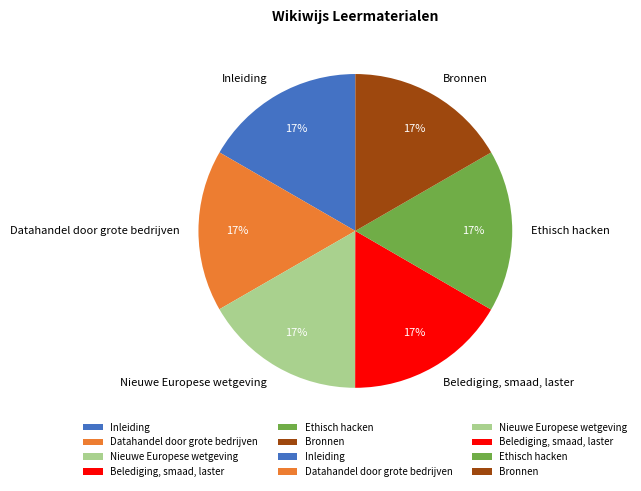

Combined, do Nieuwe Europese wetgeving and Bronnen account for over 50%?

No